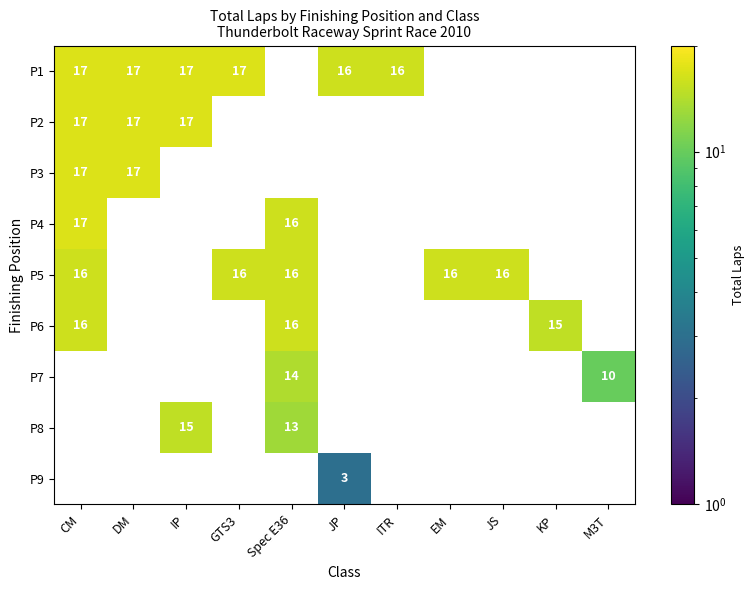

Which has a higher value, JP or JS?

JS